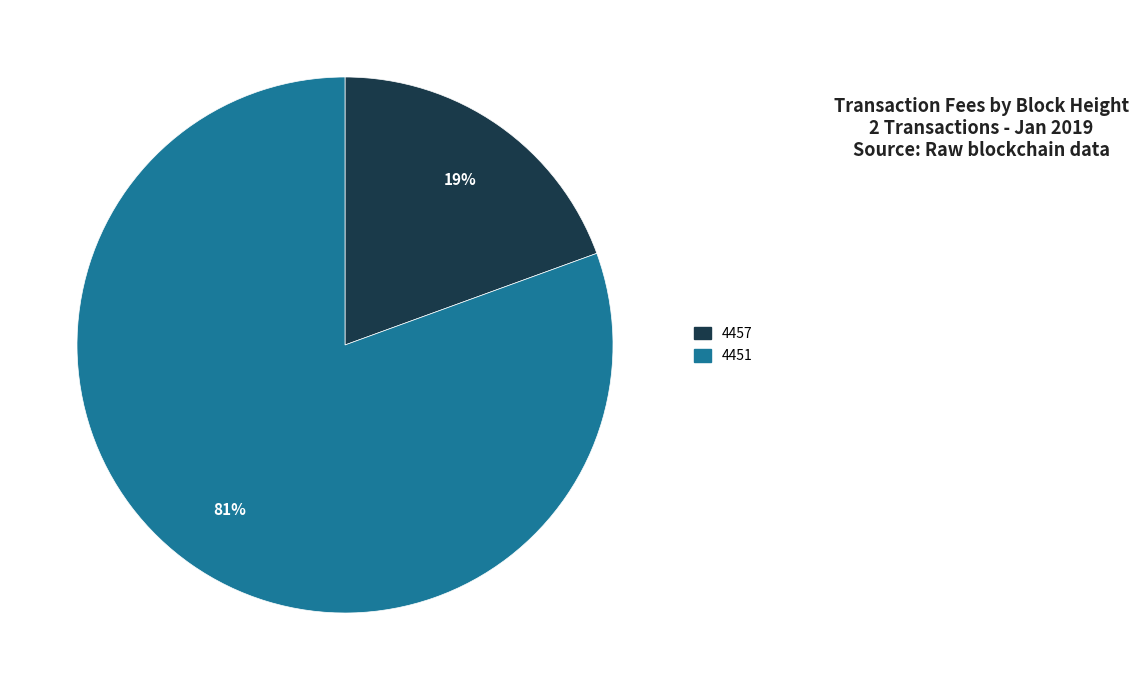

To the nearest percent, what is the average slice percentage?

50%